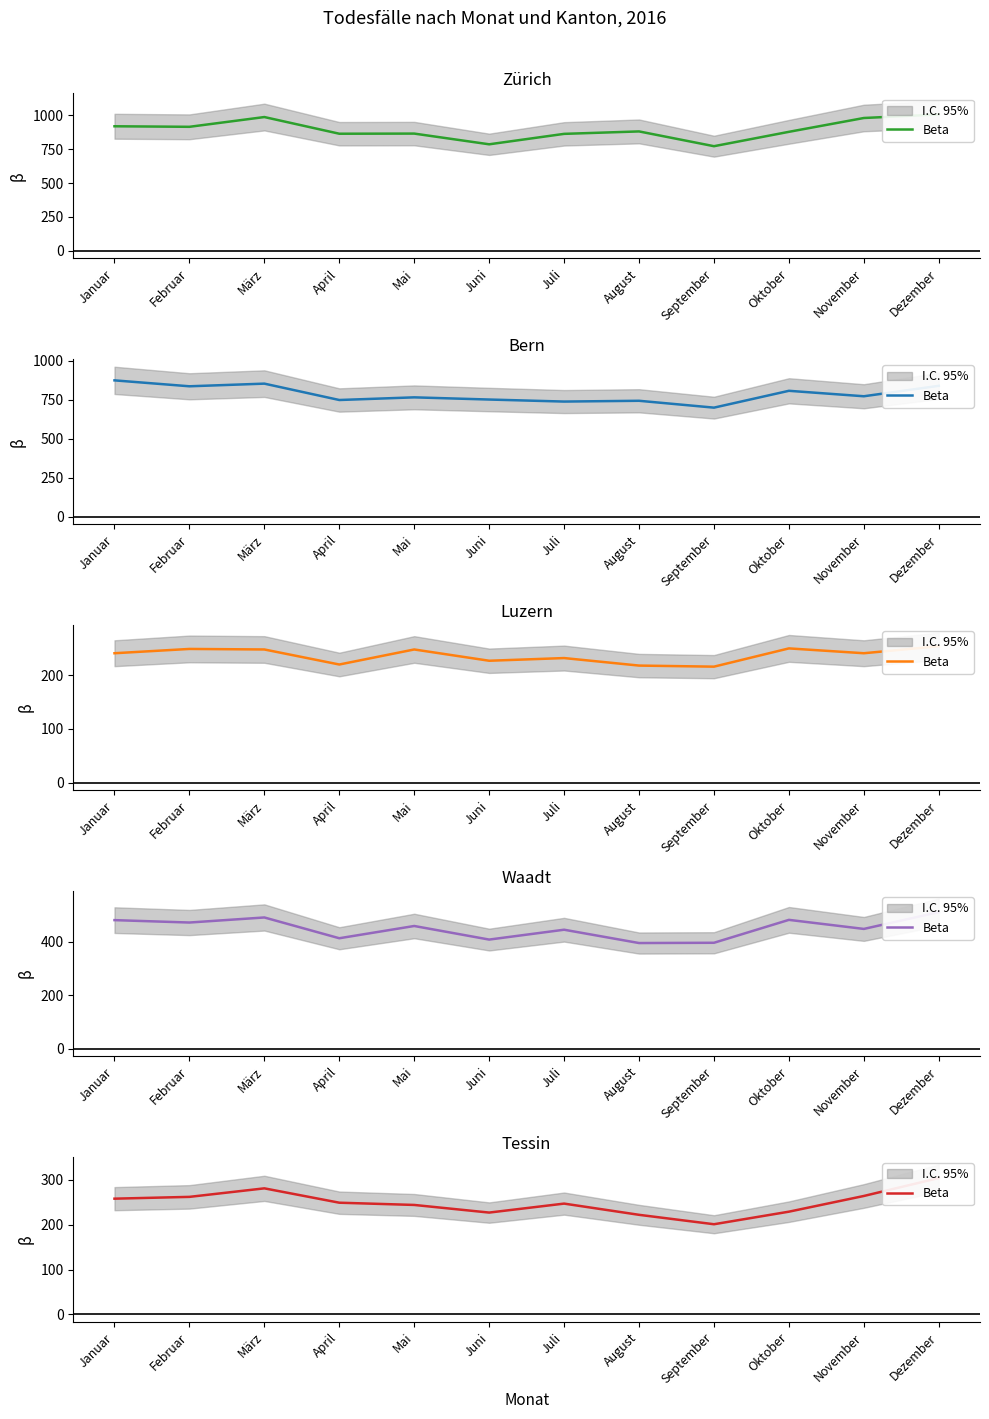

At which category does the data reach its first local peak?

März